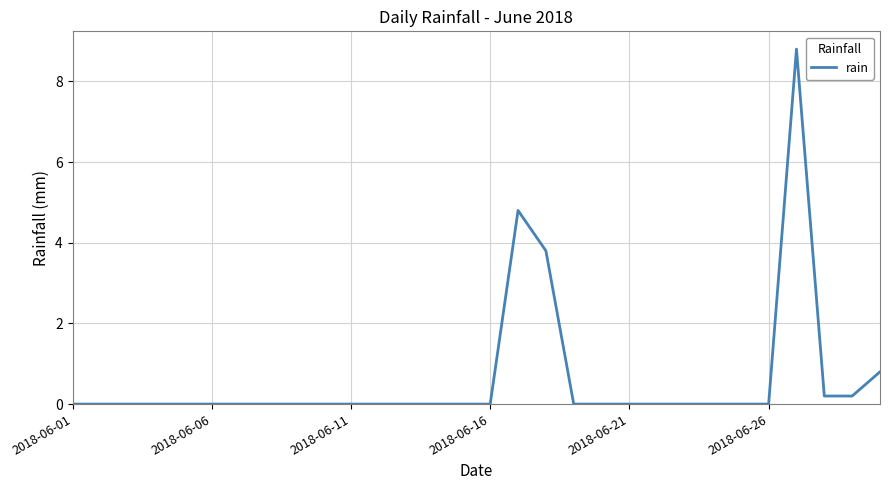

How many distinct data groups are displayed?

1